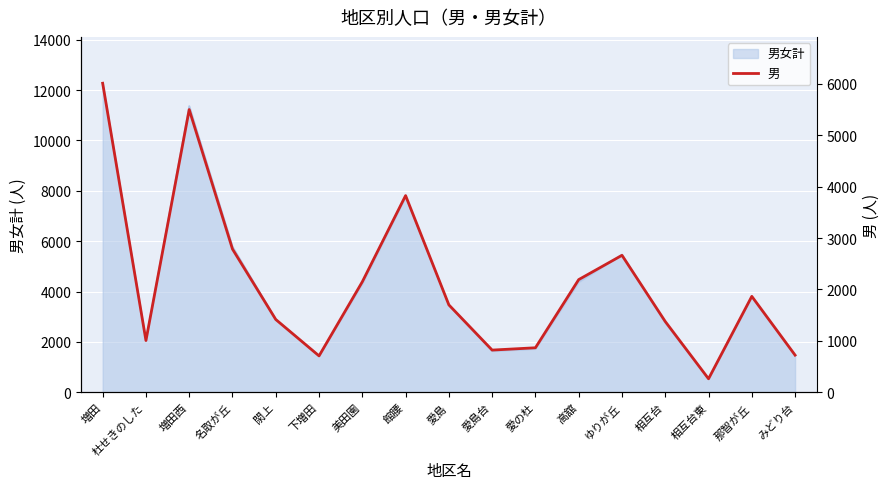

What is the ratio of the value at 愛島 to the value at 愛島台?

2.1